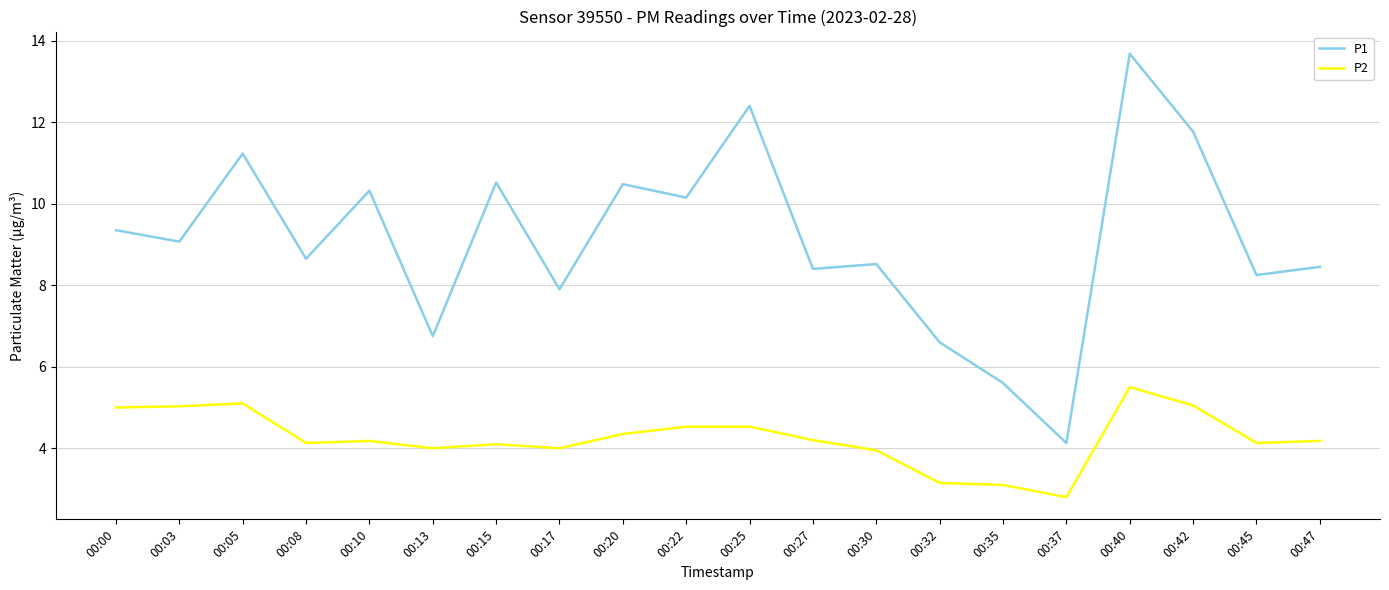

Does the chart display data point markers on the line(s)?

No